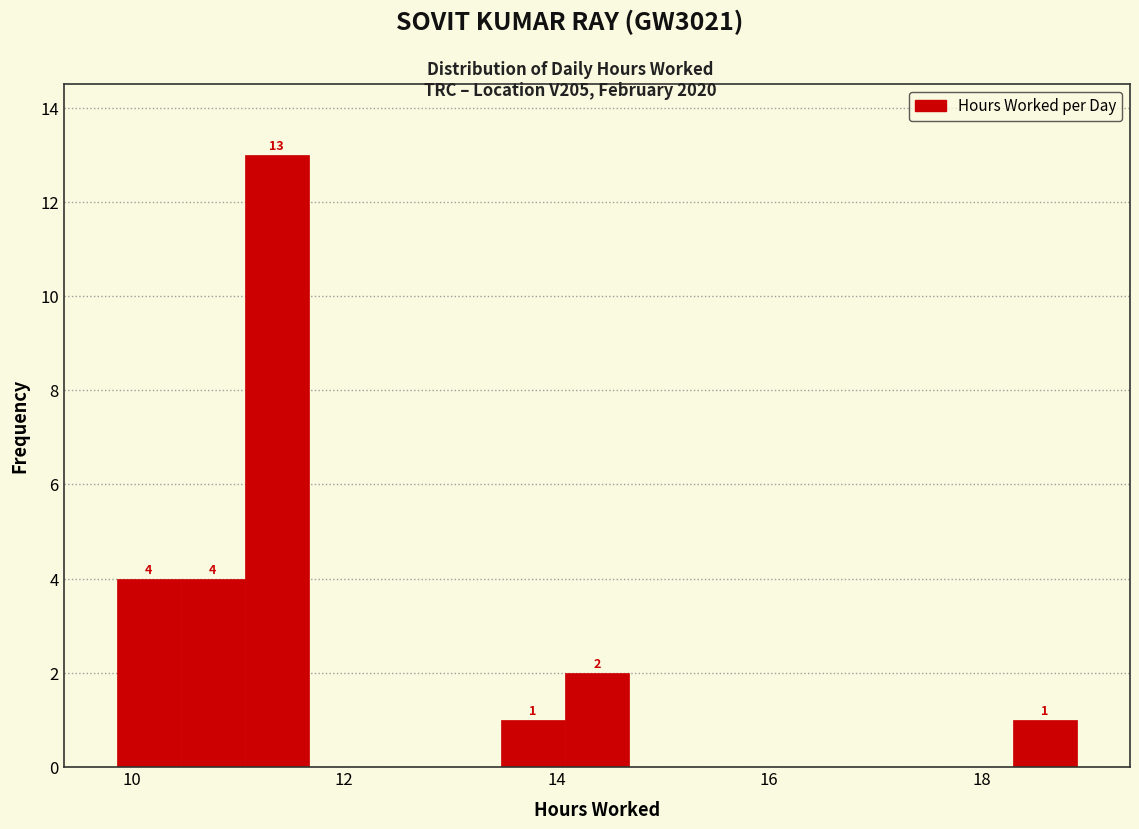

Around what value on the x-axis is the tallest bar? Give the approximate position of its centre, as read against the axis.

11.4